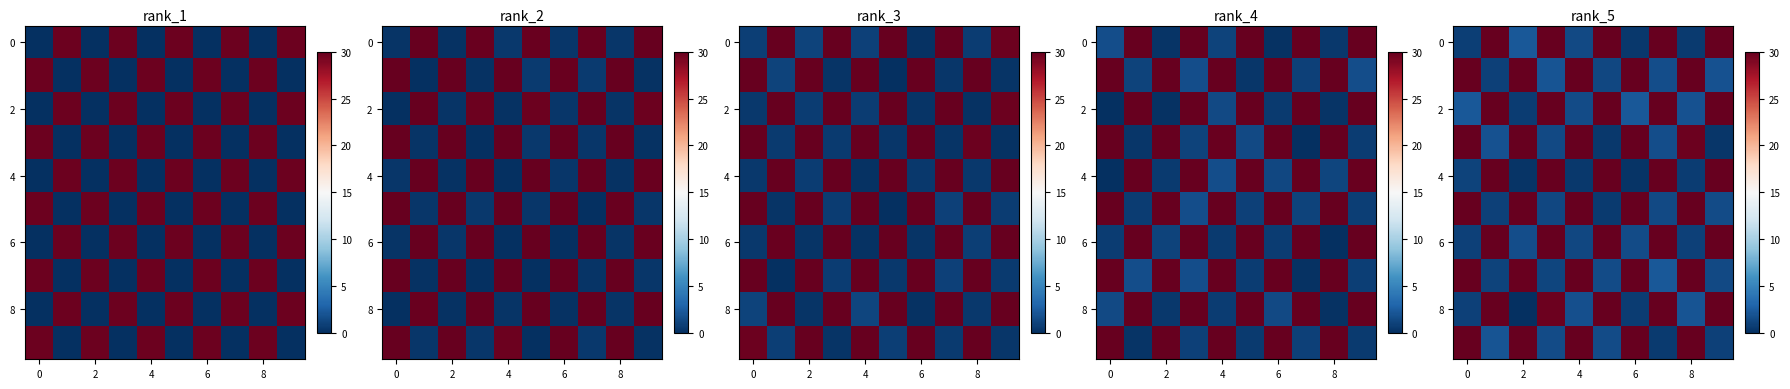

At which label does row_5 reach its minimum?

8